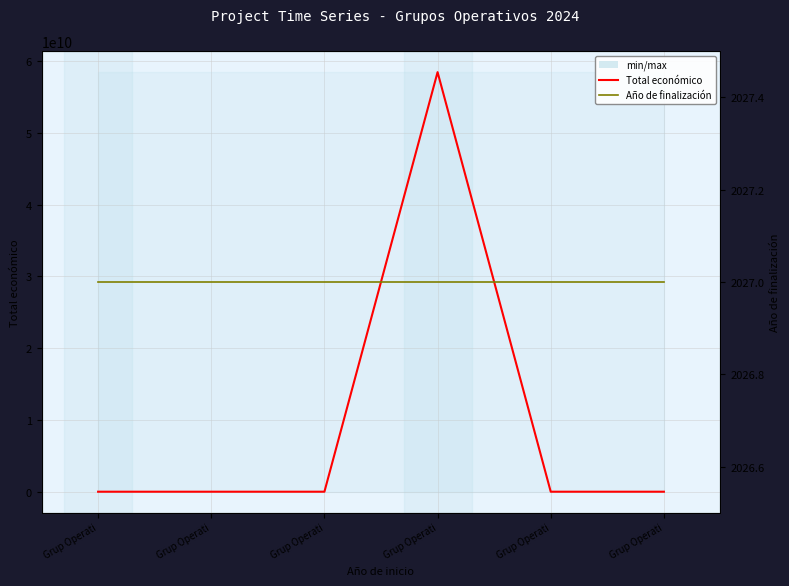

The Año de finalización series shows 2027 at Grup Operati. True or false?

True